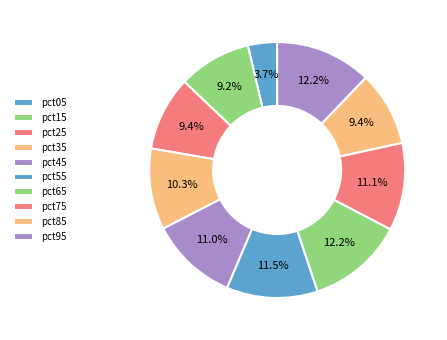

Is it true that pct85 is 15% of the pie?

False